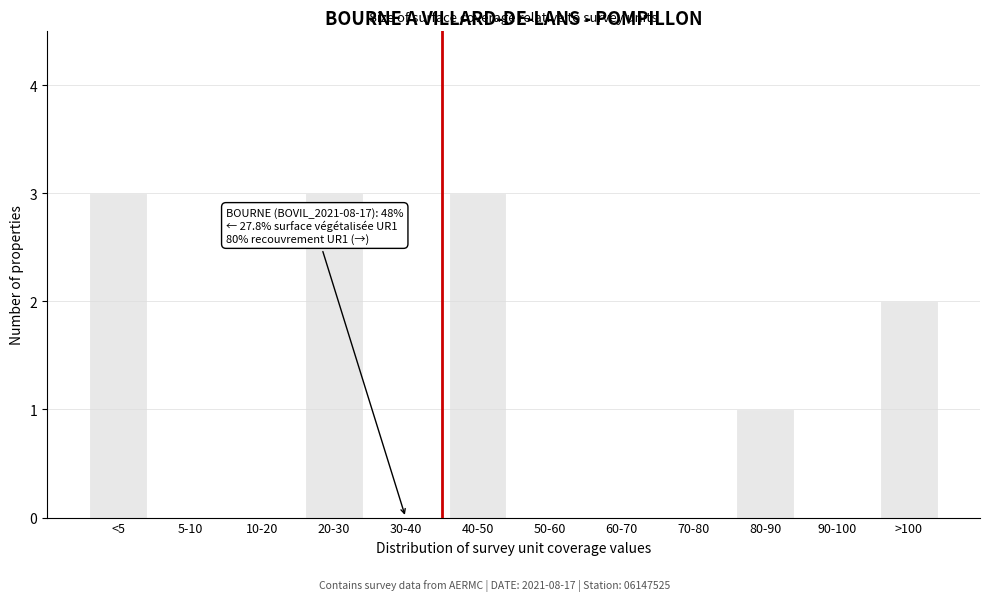

Reading right to left, what are all the values shown in this chart?

>100=2	90-100=0	80-90=1	70-80=0	60-70=0	50-60=0	40-50=3	30-40=0	20-30=3	10-20=0	5-10=0	<5=3